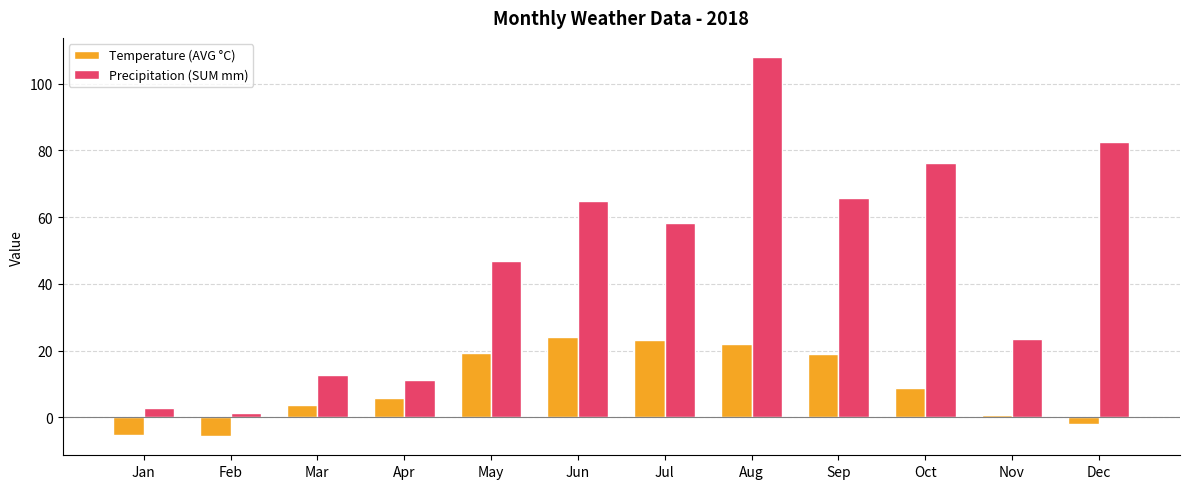

What is the minimum value shown in the chart?

-5.7